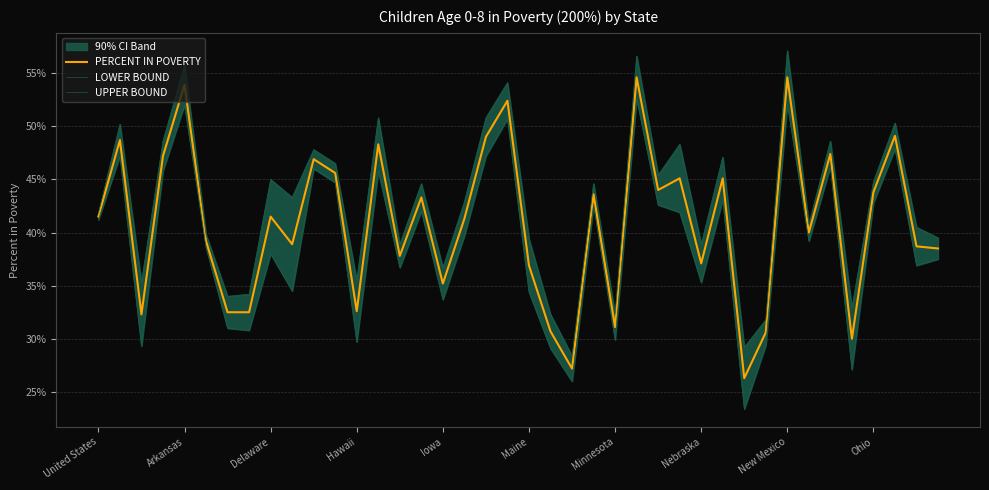

True or false: LOWER BOUND and PERCENT IN POVERTY cross at least once.

False